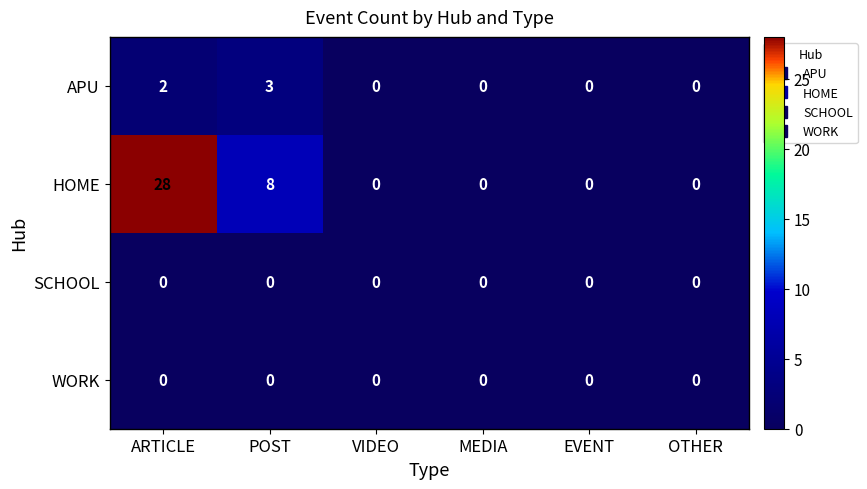

Where is HOME nearest to the value 14?

POST